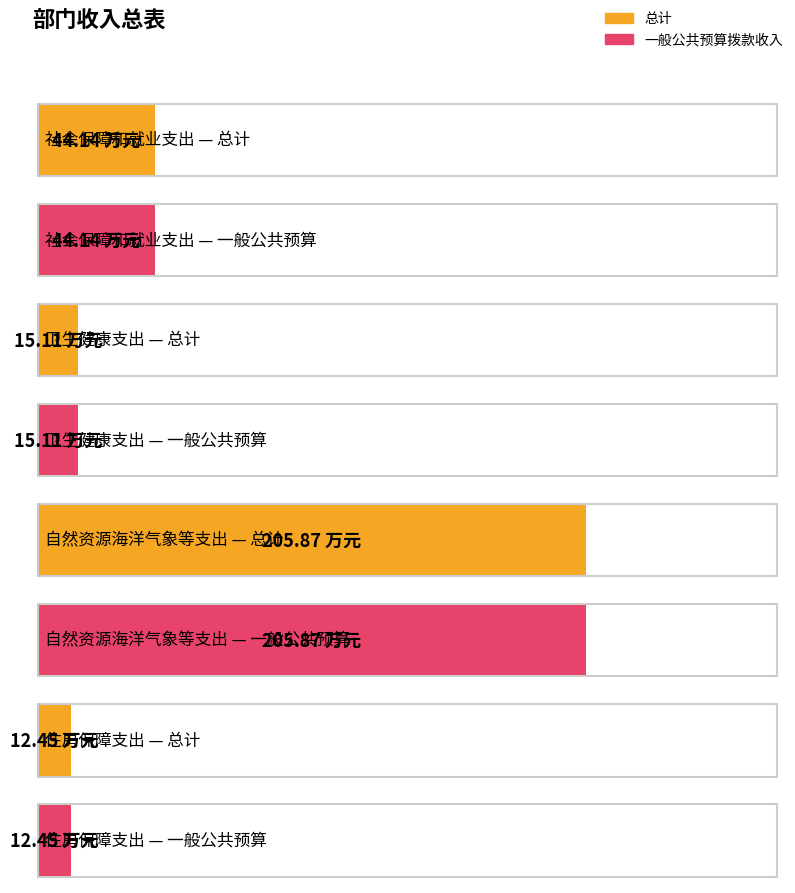

At which category is the sum across all series the highest?

自然资源海洋气象等支出